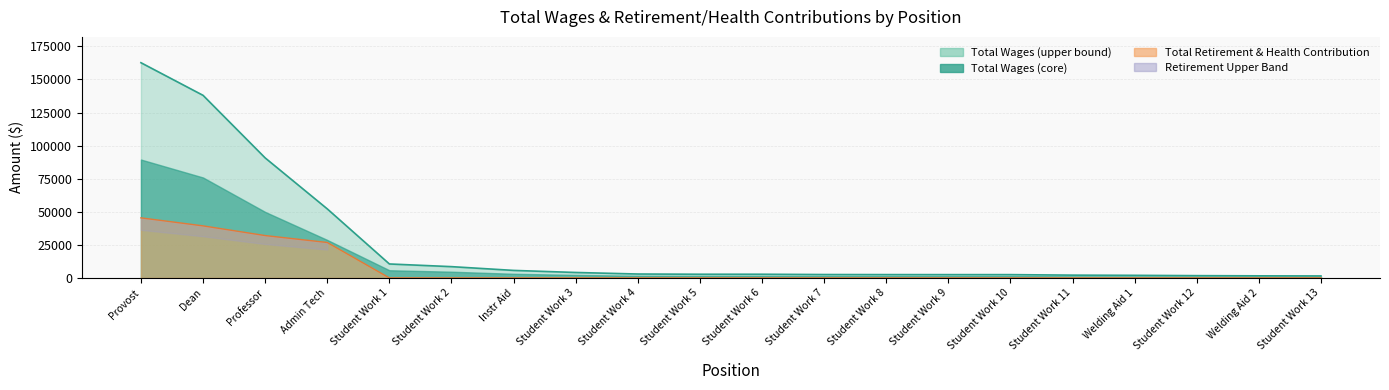

What is the total value across all series at Student Work 10?

2478